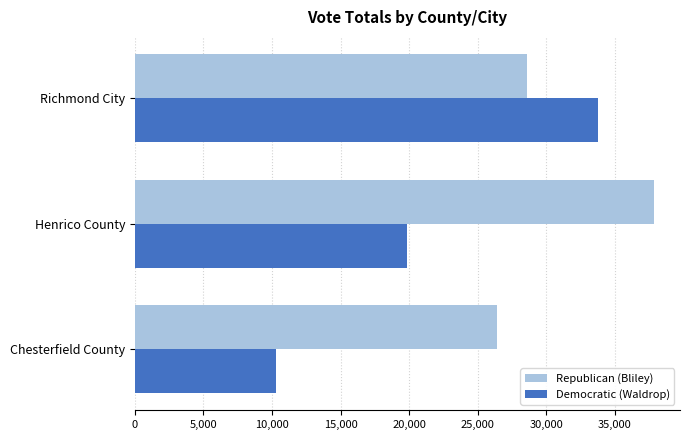

List the series in order of their peak value, lowest first.

Democratic (Waldrop), Republican (Bliley)